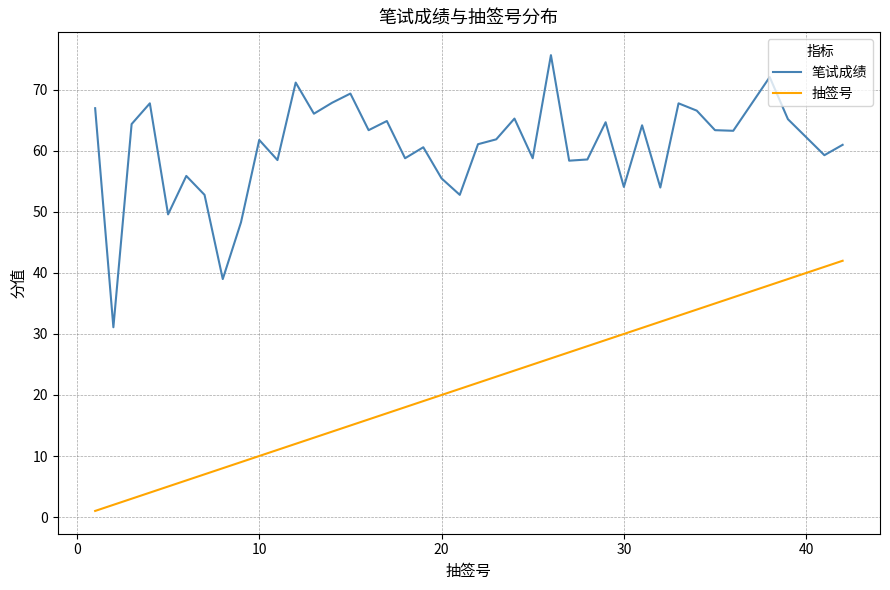

Which series has the largest range (max minus min)?

笔试成绩